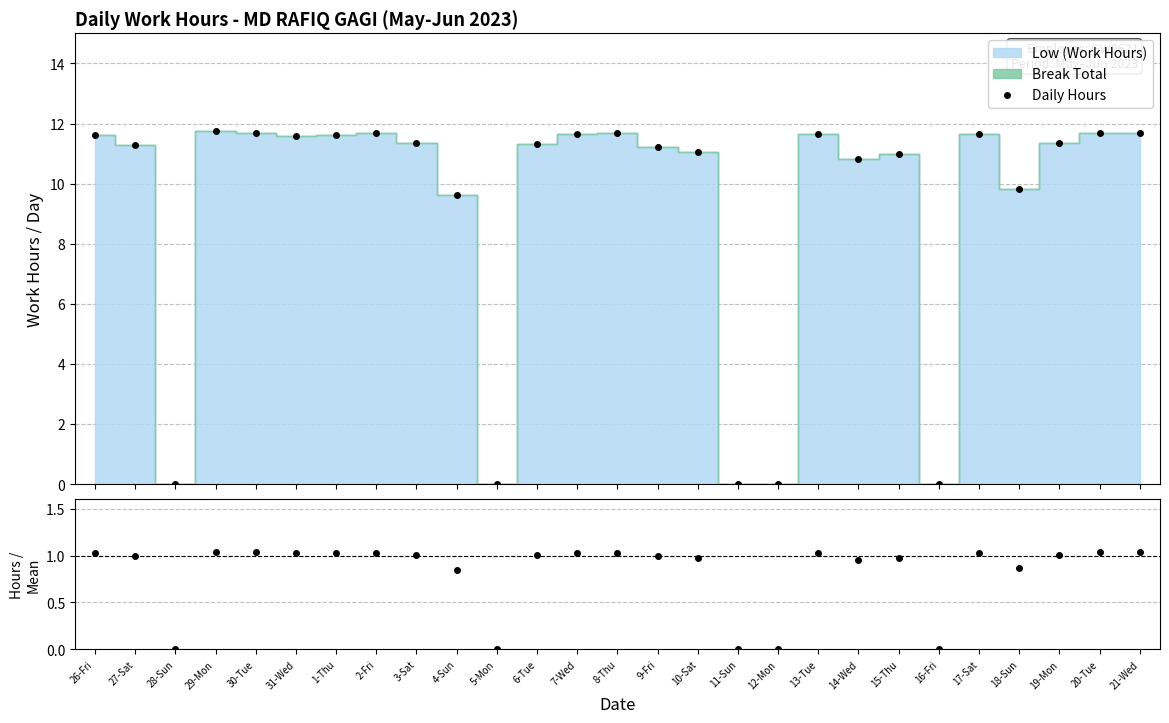

List the labels in order of Hours / Mean value, smallest first.

28-Sun, 5-Mon, 11-Sun, 12-Mon, 16-Fri, 4-Sun, 18-Sun, 14-Wed, 15-Thu, 10-Sat, 9-Fri, 27-Sat, 6-Tue, 19-Mon, 3-Sat, 31-Wed, 26-Fri, 1-Thu, 7-Wed, 13-Tue, 17-Sat, 2-Fri, 8-Thu, 30-Tue, 20-Tue, 21-Wed, 29-Mon